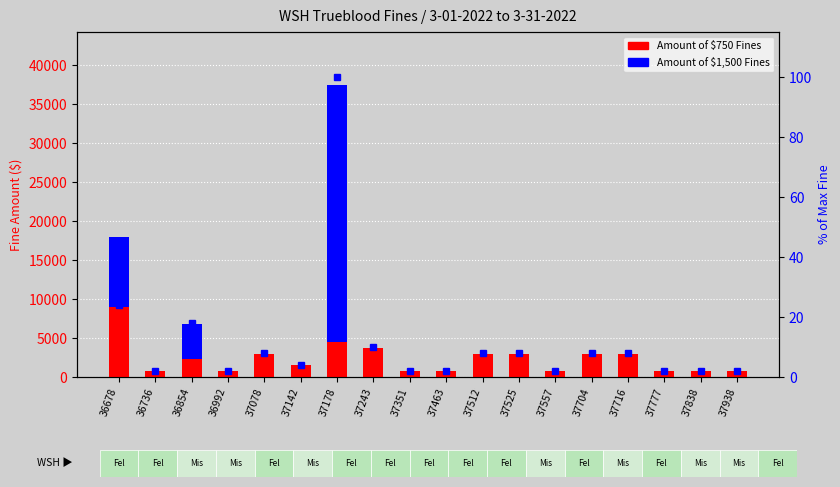

Which category has the highest value in the % of max fine series?

37178